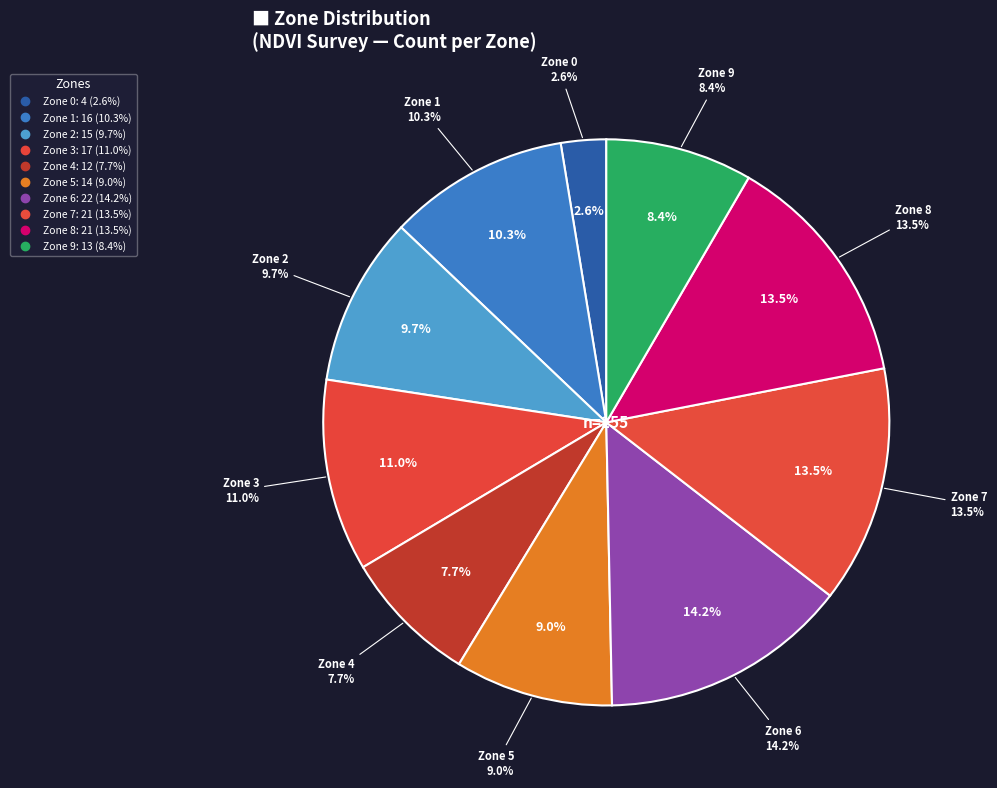

Count the number of slices in the pie.

10